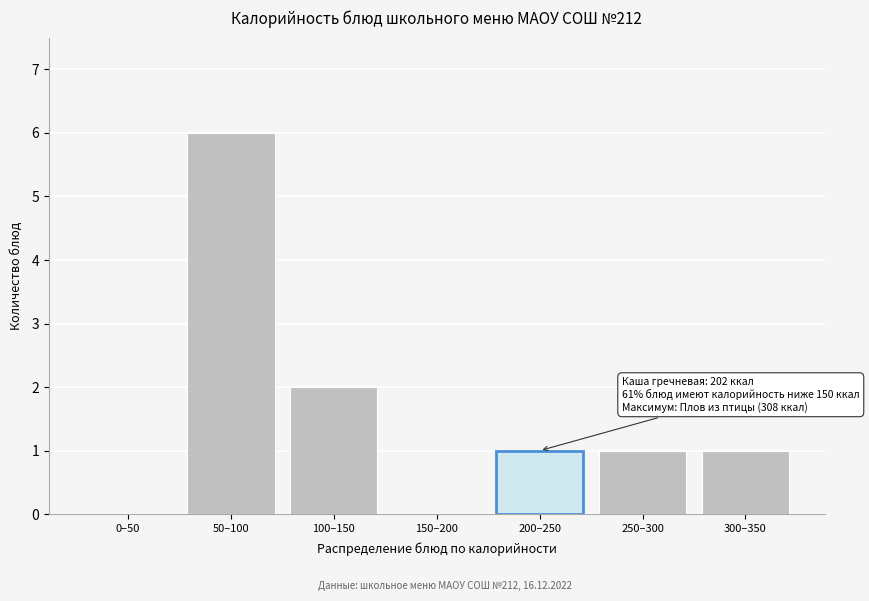

Reading left to right, what are all the values shown in this chart?

0–50=0	50–100=6	100–150=2	150–200=0	200–250=1	250–300=1	300–350=1